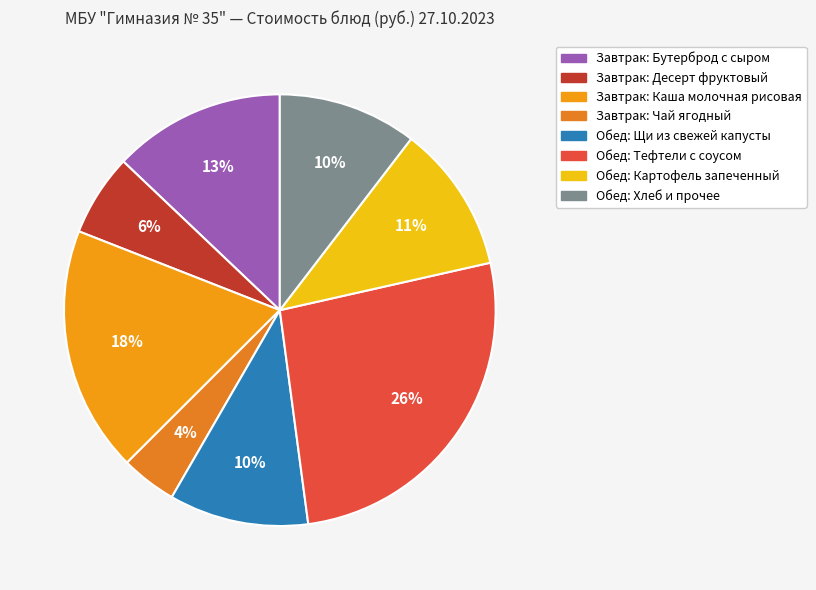

Which category has the biggest portion of the pie?

Тефтели с соусом